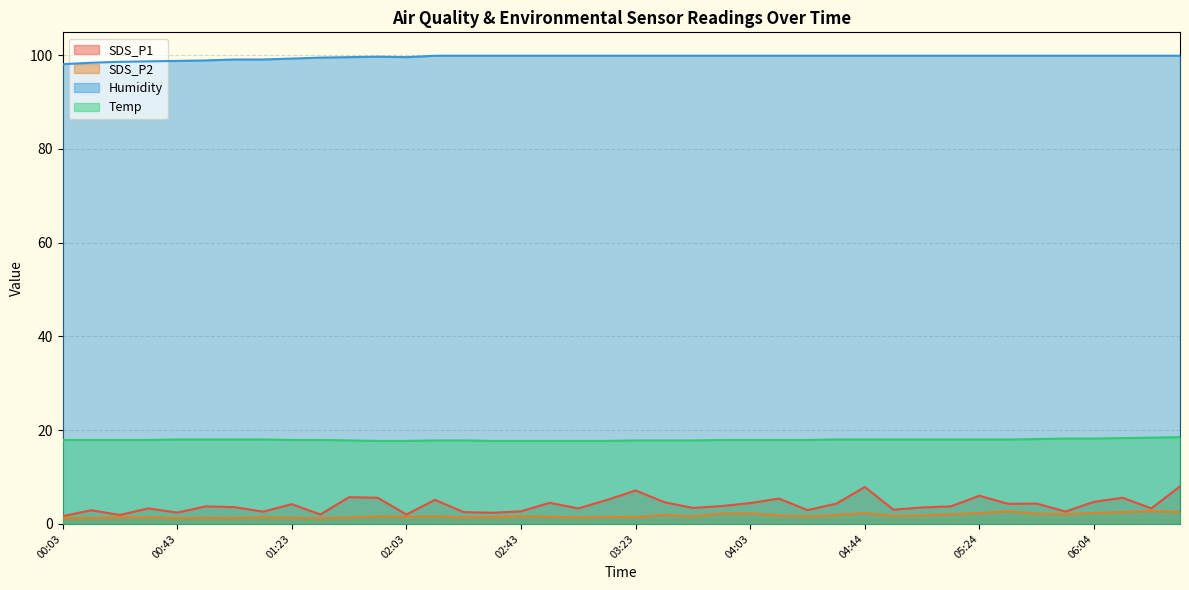

Between 06:14 and 03:03, which is larger?

06:14